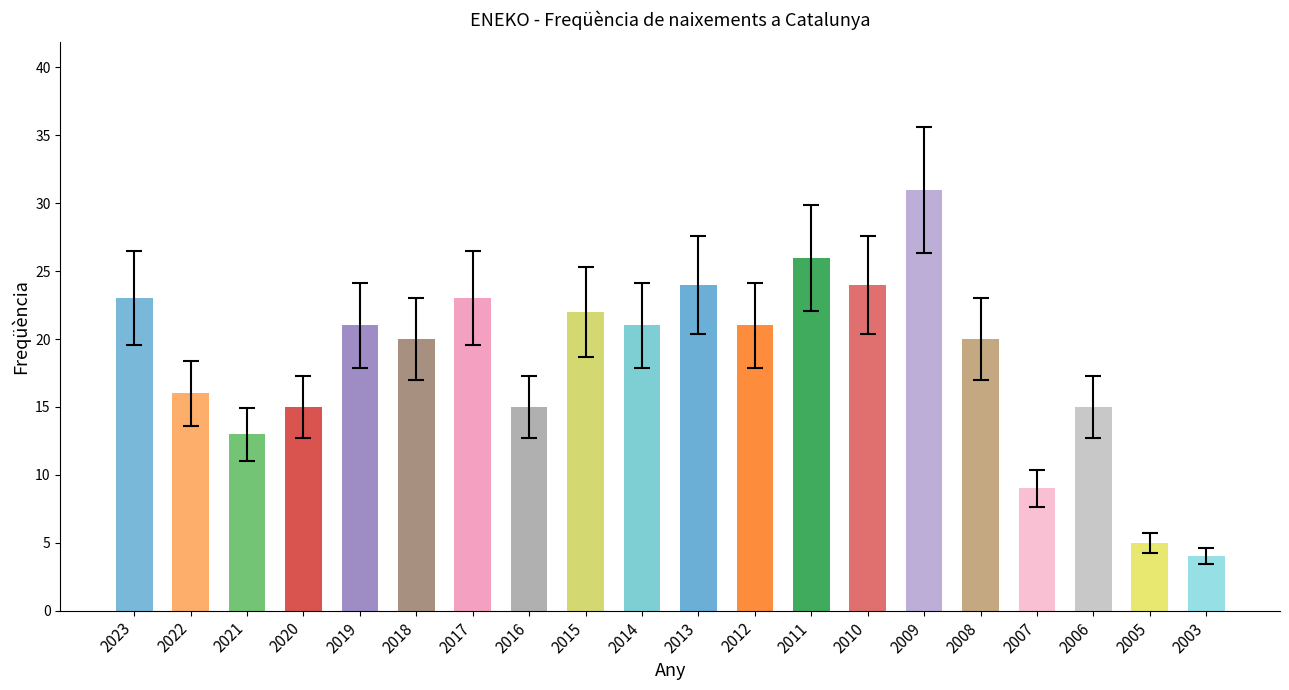

What is the value of the 14th bar from the left?

24